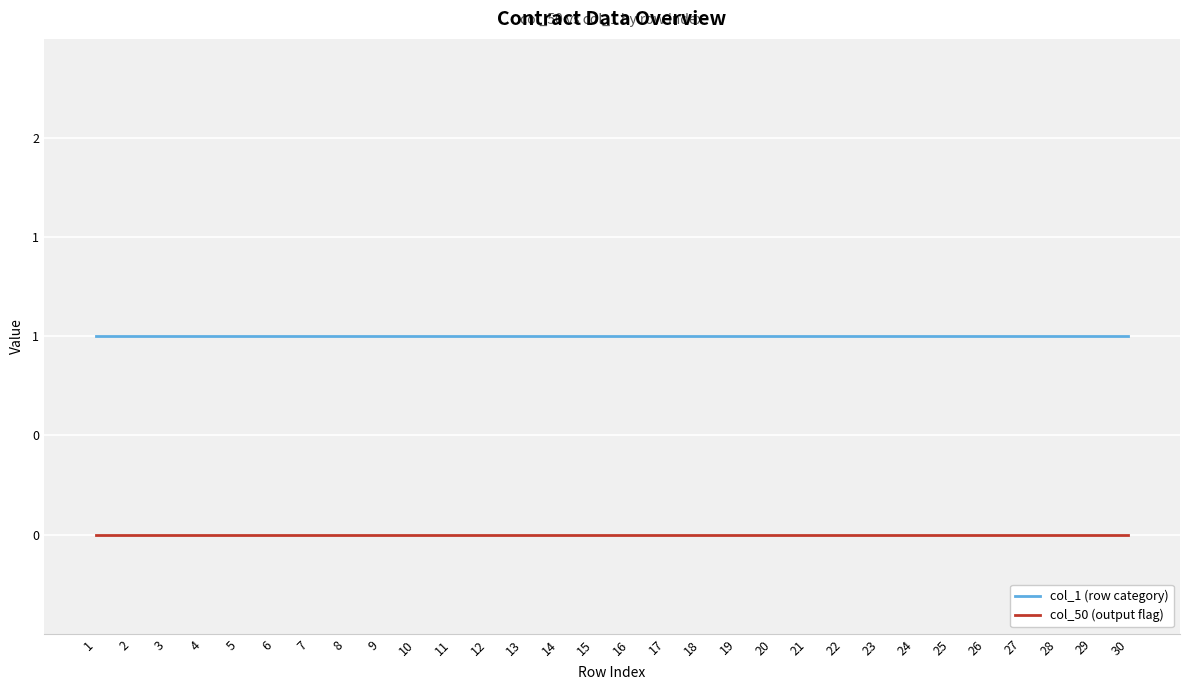

True or false: col_50 (output flag) and col_1 (row category) intersect in this chart.

False